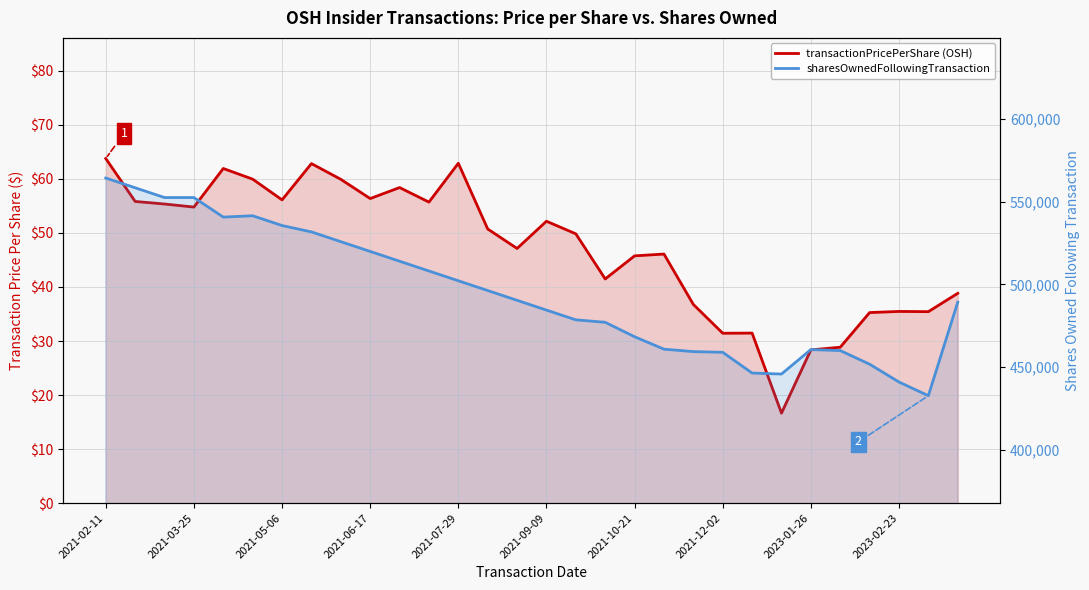

What is the difference between the sharesOwnedFollowingTransaction values at 23 and 16?

32740.0